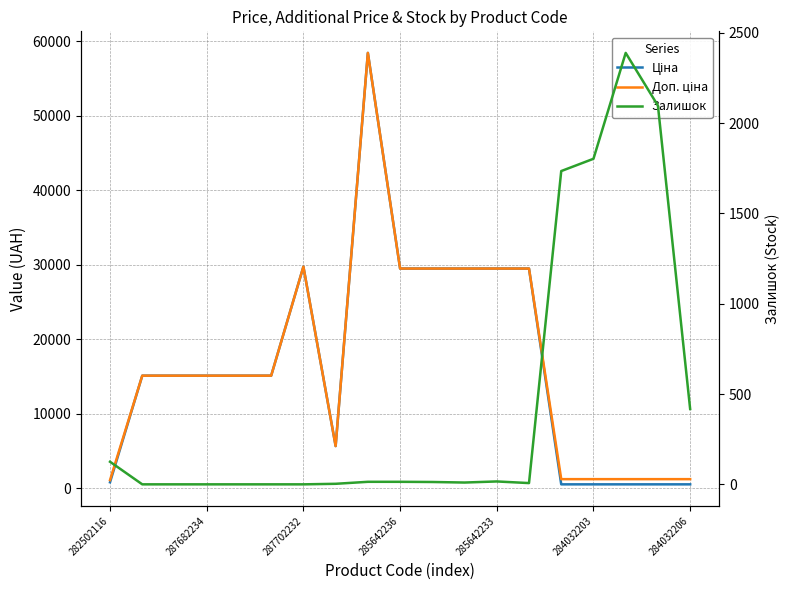

Which series has the largest total across all categories?

Доп. ціна